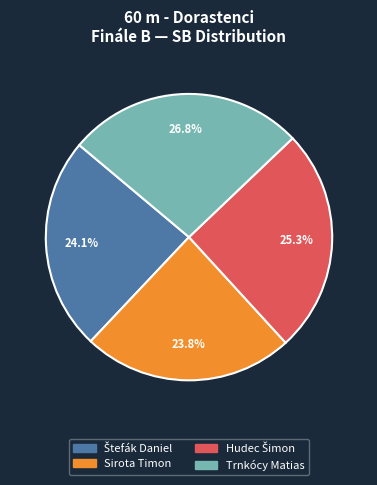

What portion of the pie excludes Trnkócy Matias?

73.2%